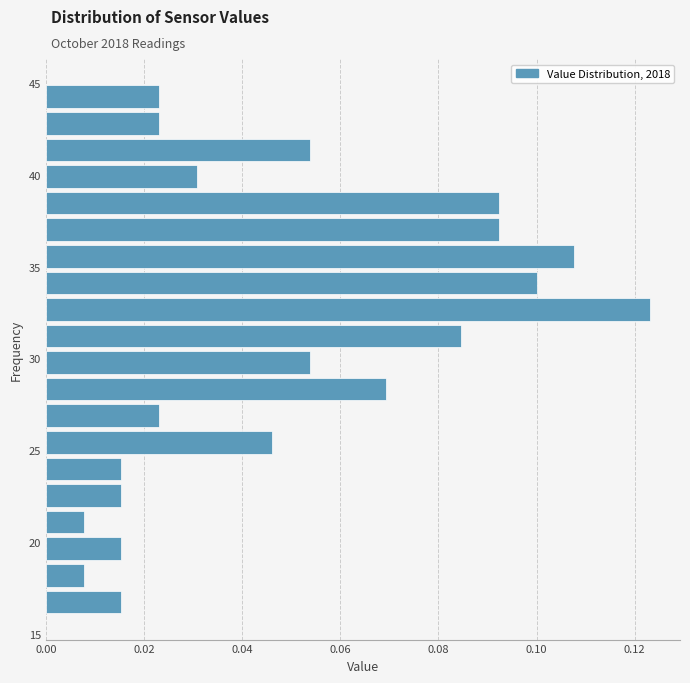

Read against the y-axis, roughly where is the centre of the longest bar?

32.5